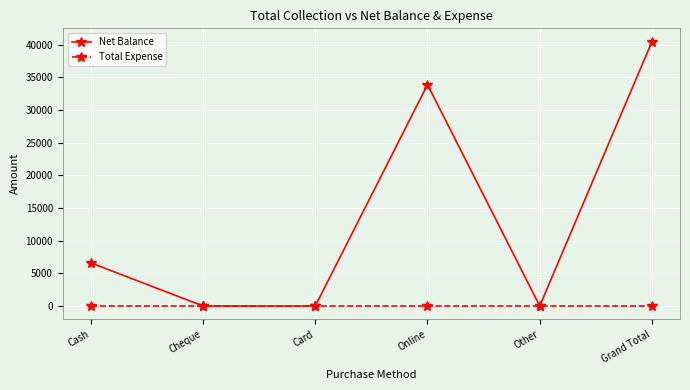

At Cash, list the series in order from smallest to largest.

Total Expense, Net Balance